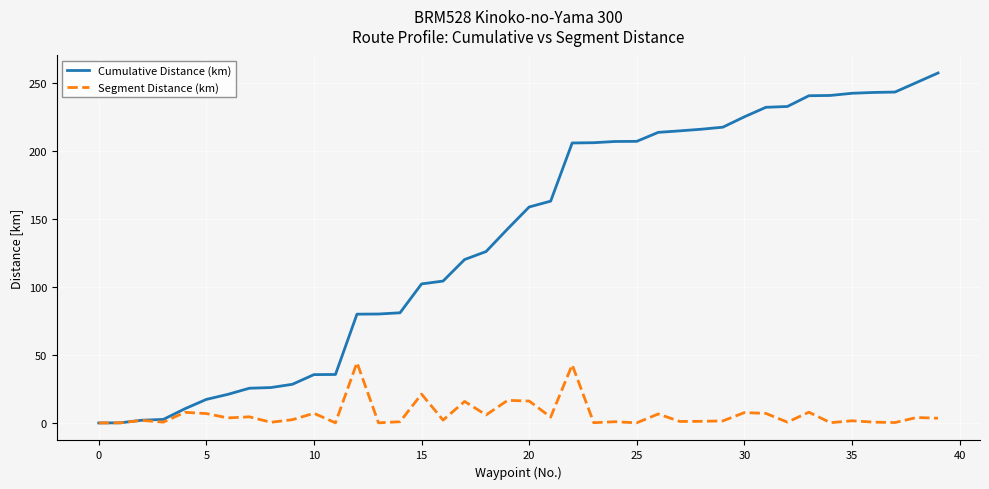

Which series has the largest total across all categories?

Cumulative Distance (km)